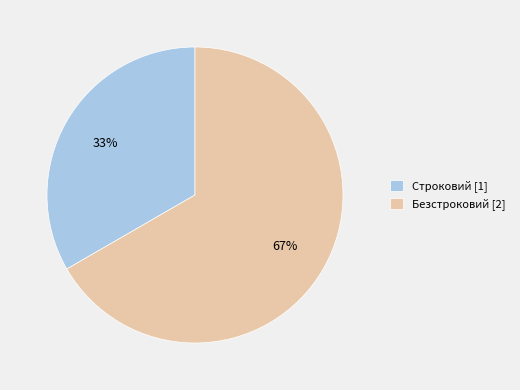

To the nearest percent, what percentage of the pie is Строковий?

33%